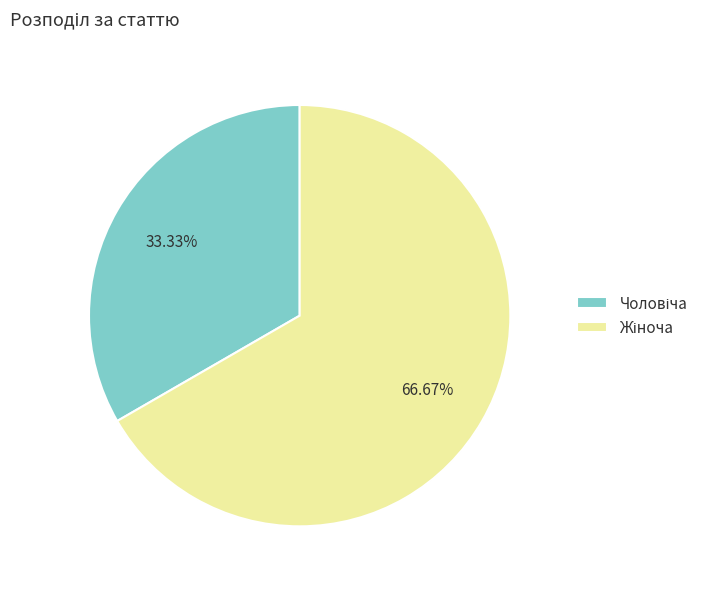

Is there any slice that represents more than half of the pie?

Yes